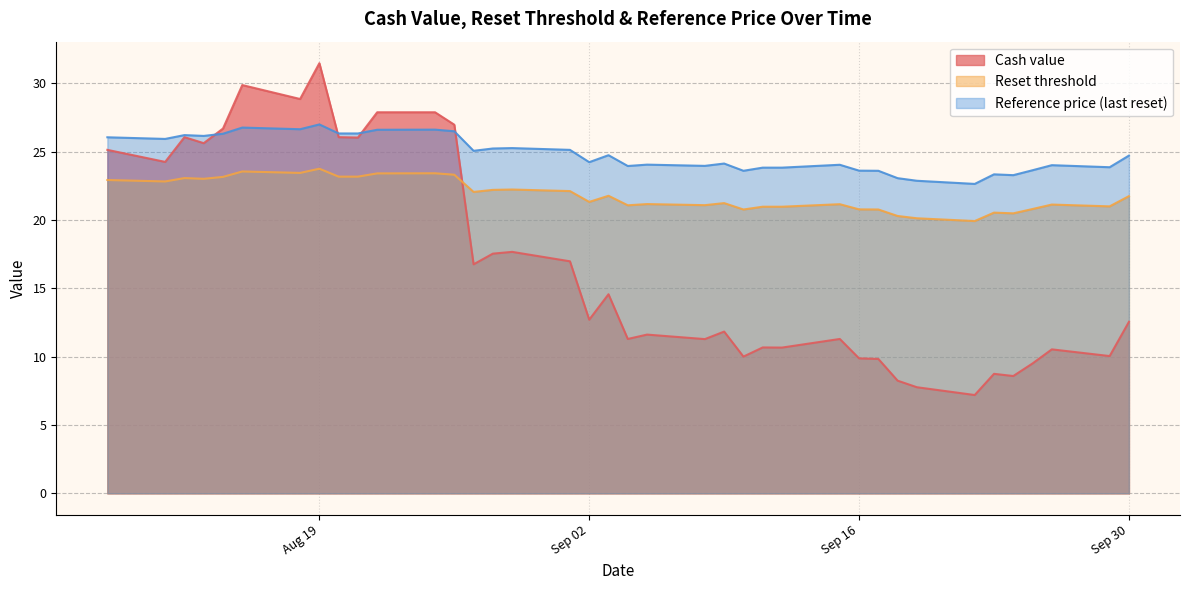

How many lines are shown in the chart?

3